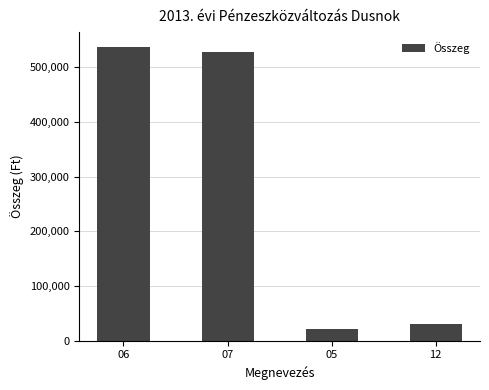

Rank the categories by value from lowest to highest.

05, 12, 07, 06